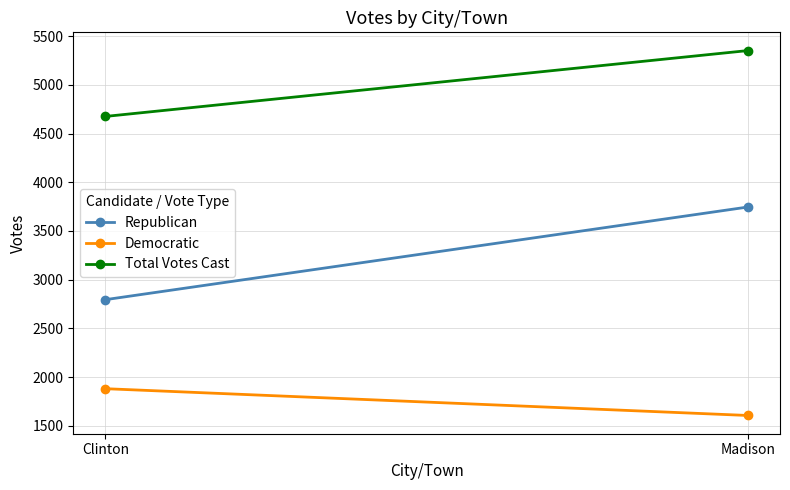

What is the label of the 2nd point from the right?

Clinton